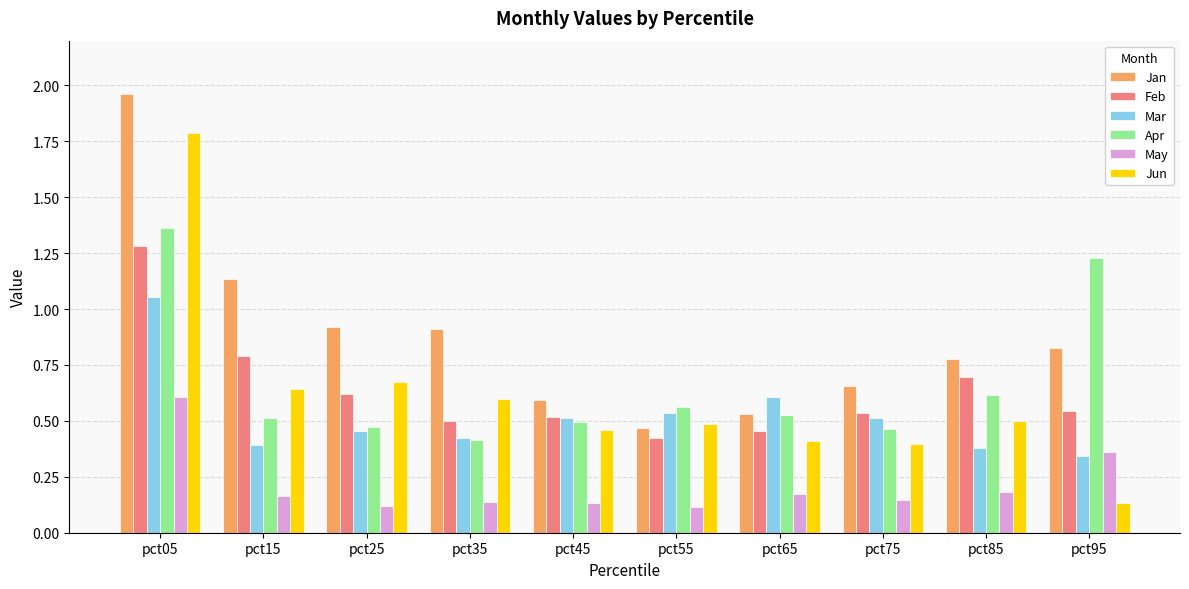

The Jan series shows 0.3 at pct65. True or false?

False